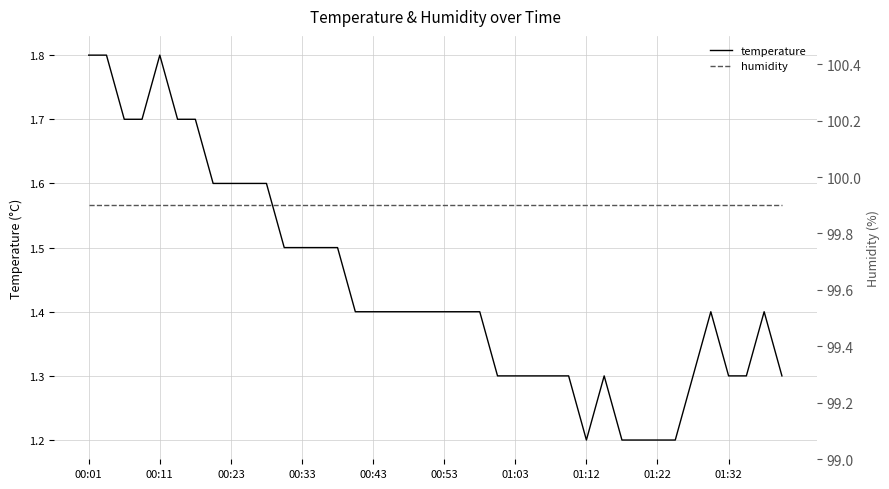

What is the value of the temperature point at the 2nd from the left?

1.8